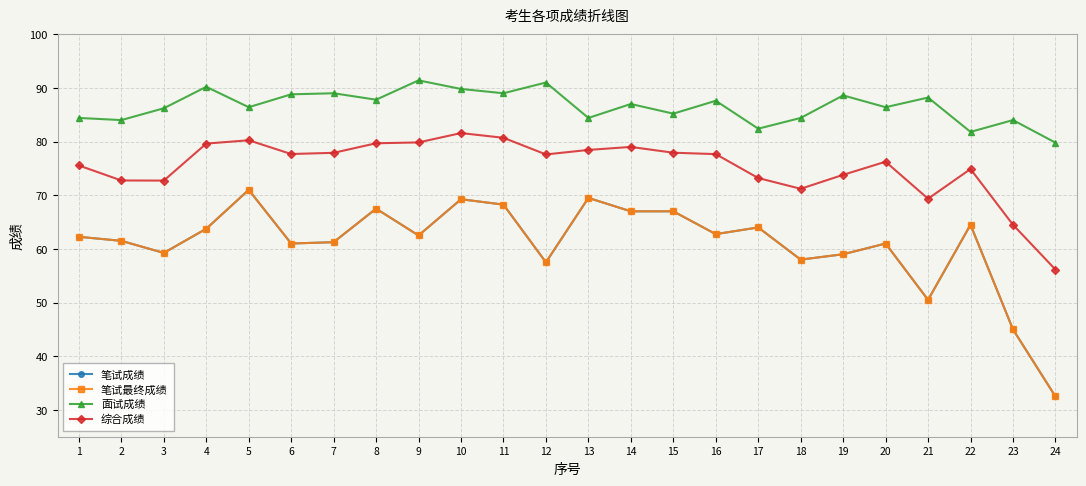

Where is 笔试最终成绩 nearest to the value 51?

21